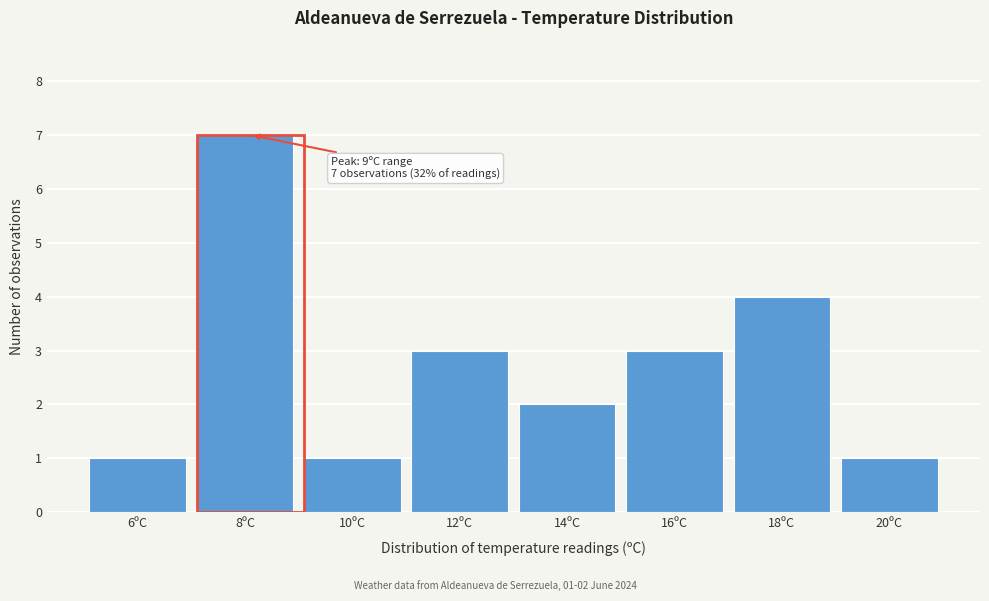

Reading left to right, extract all data points from this chart.

1	7	1	3	2	3	4	1